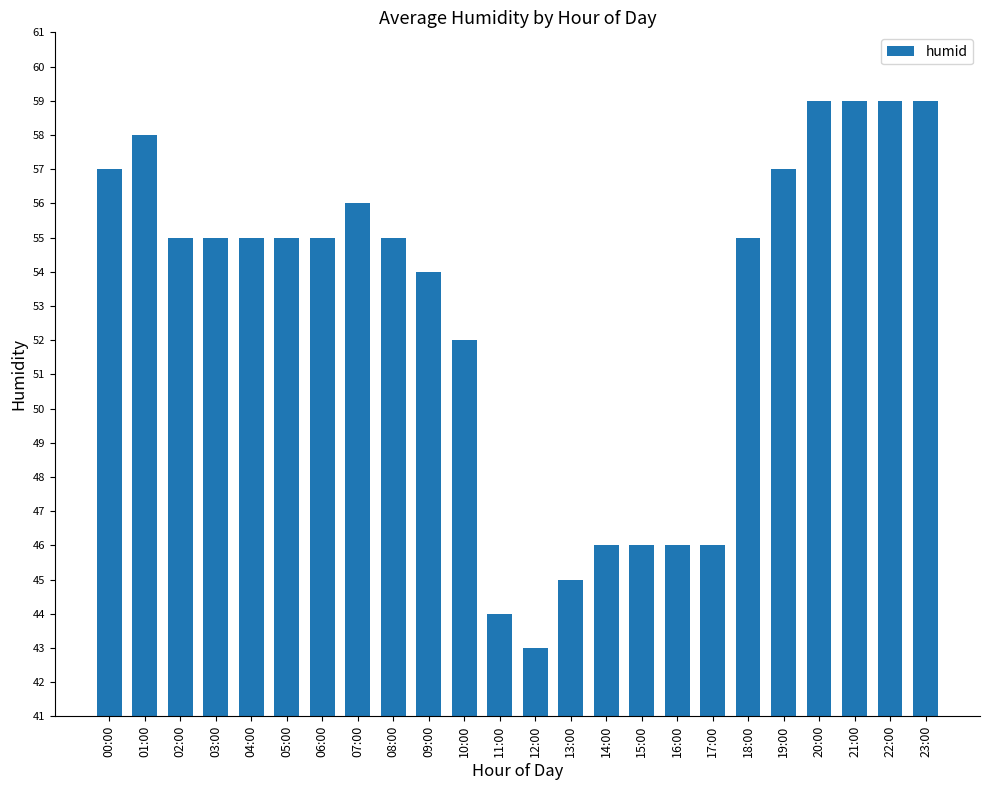

What is the change in value from 09:00 to 12:00?

-11